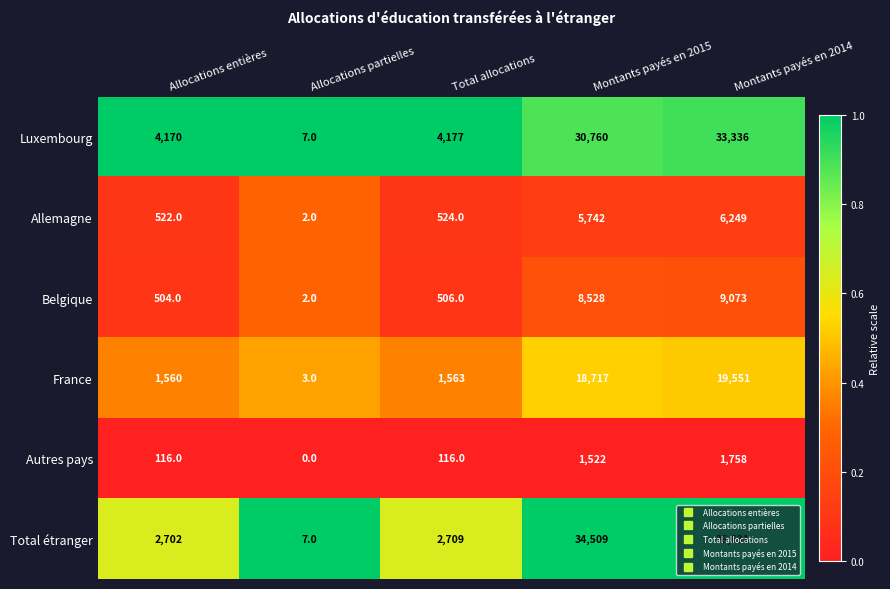

What is the greatest value displayed?

36631